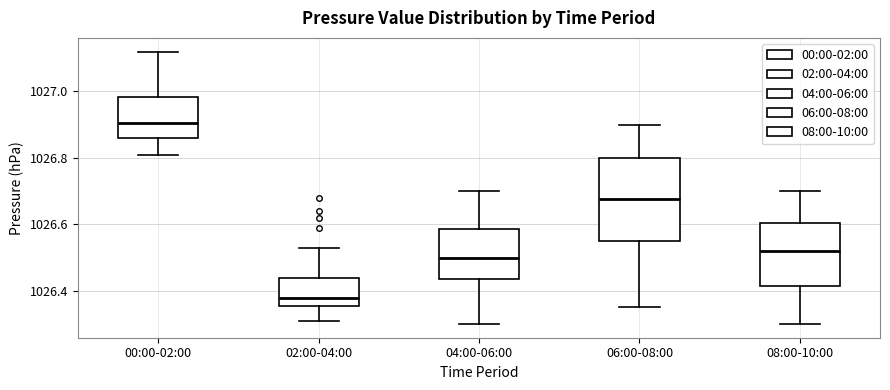

Which box has the lowest median line?

02:00-04:00